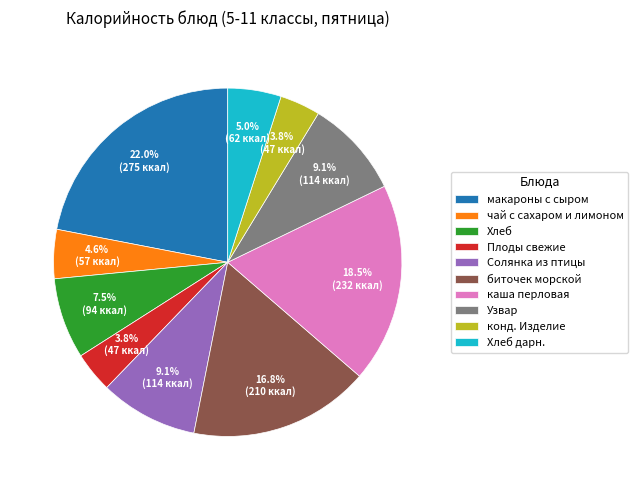

Is there any slice that represents more than half of the pie?

No